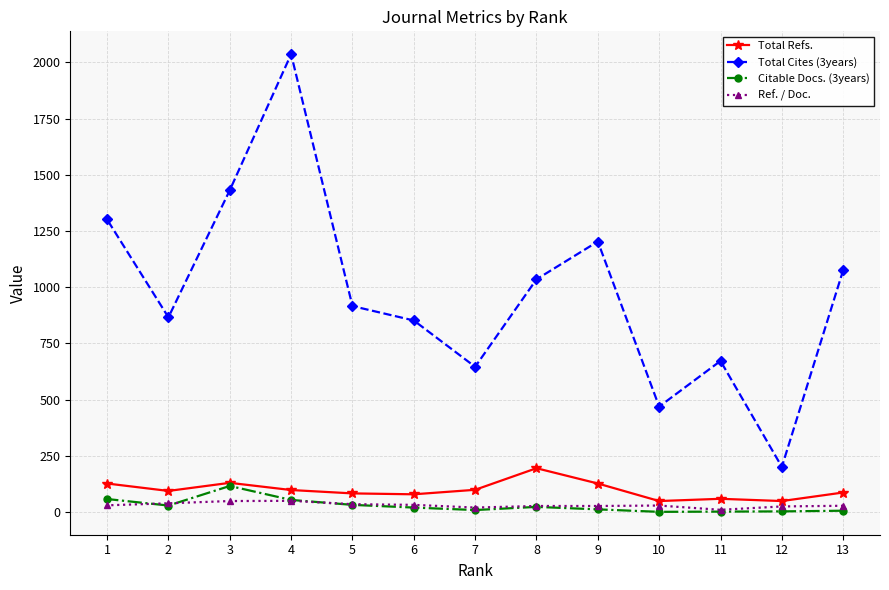

True or false: Ref. / Doc. has a value of 20 at 7.

True